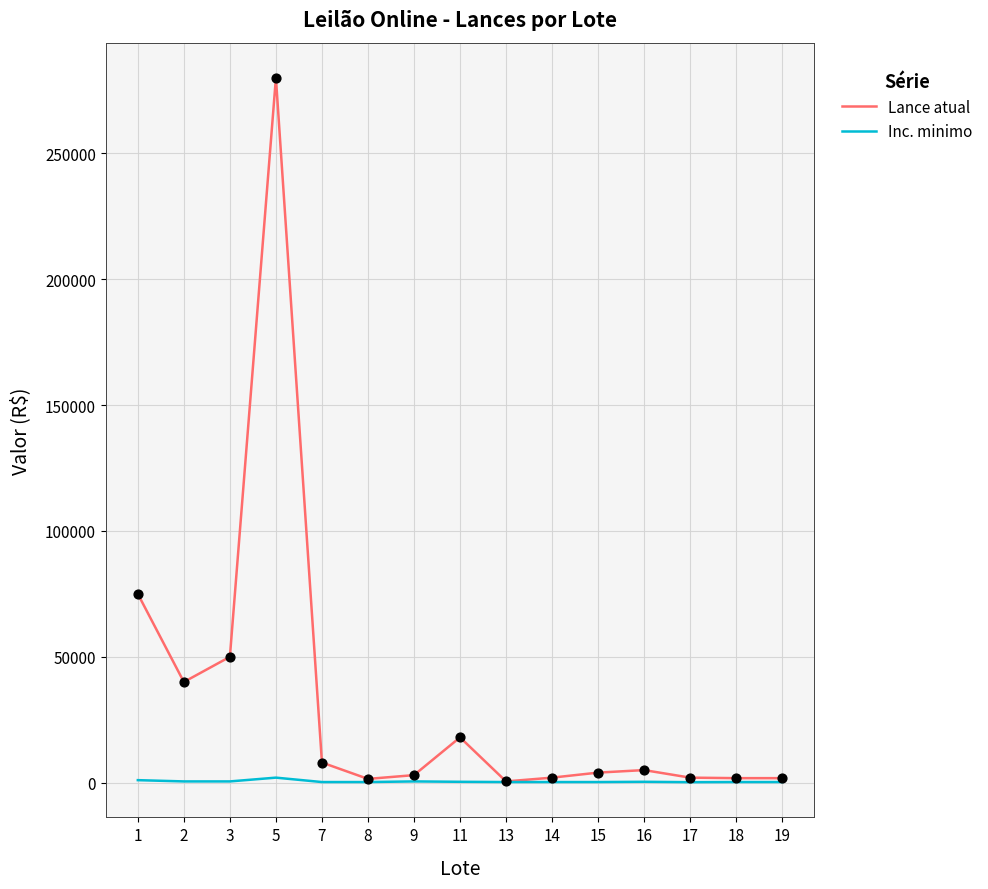

Between 2 and 18, which series saw the biggest shift?

Lance atual